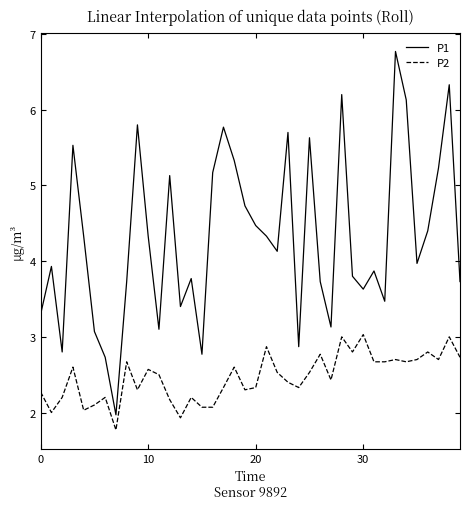

What is the average value of the P1 series?

4.3